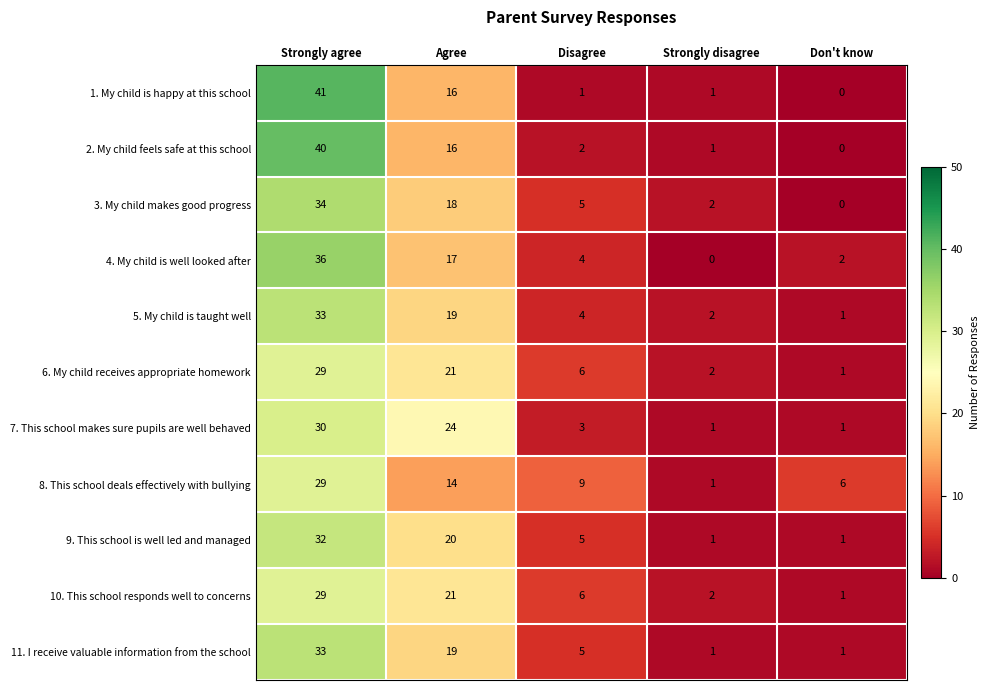

At which label does 7. This school makes sure pupils are well behaved first exceed 3?

Strongly agree